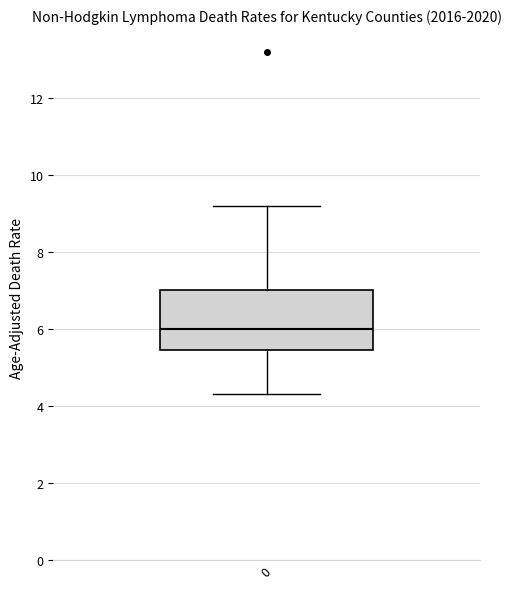

Transcribe this box plot: give where the median line is, the range the box spans, and where the two whiskers end, as read against the y-axis. The values are not printed on the chart, so give them approximately, as read against the axis.

median 6.0, box 5.4 to 7.0, whiskers 4.4 to 9.2